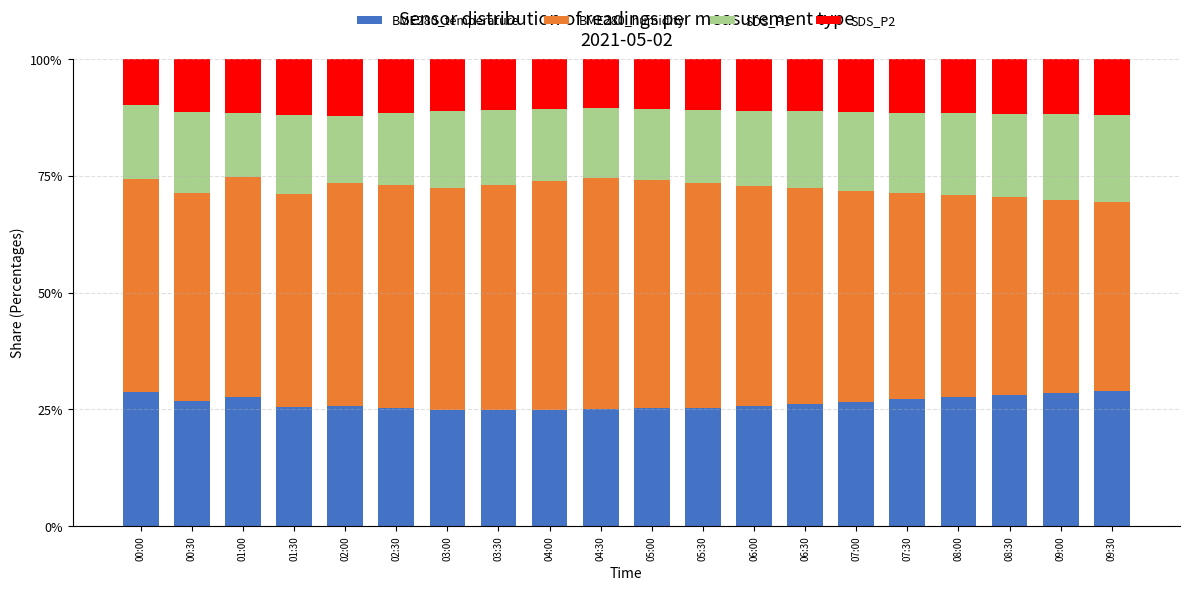

What is the total value across all series at 09:00?

100.0